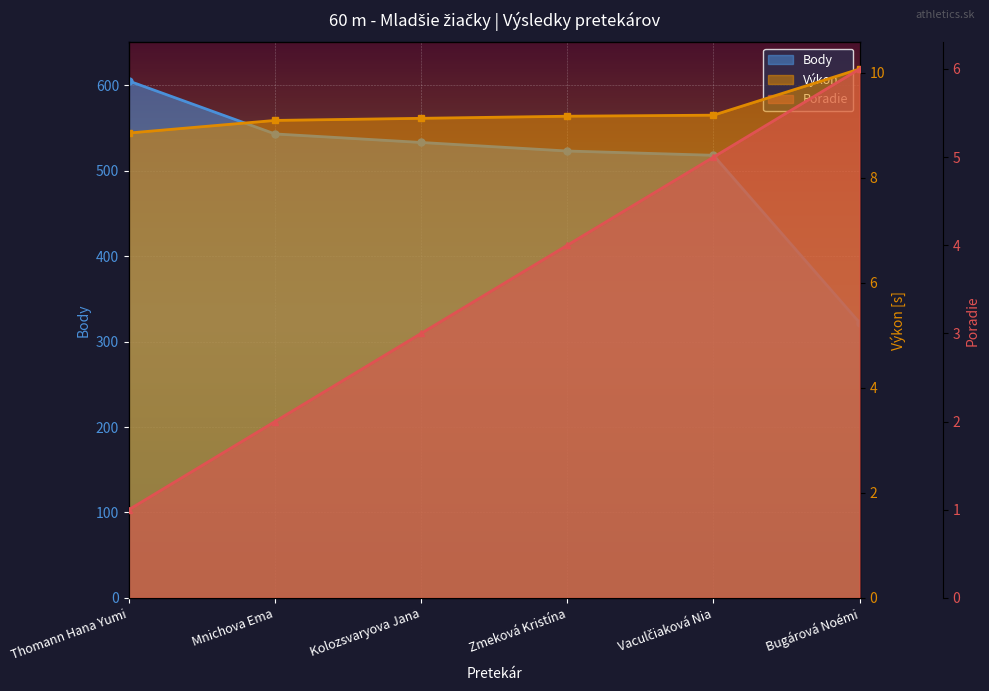

Read the Body value at Bugárová Noémi.

322.0